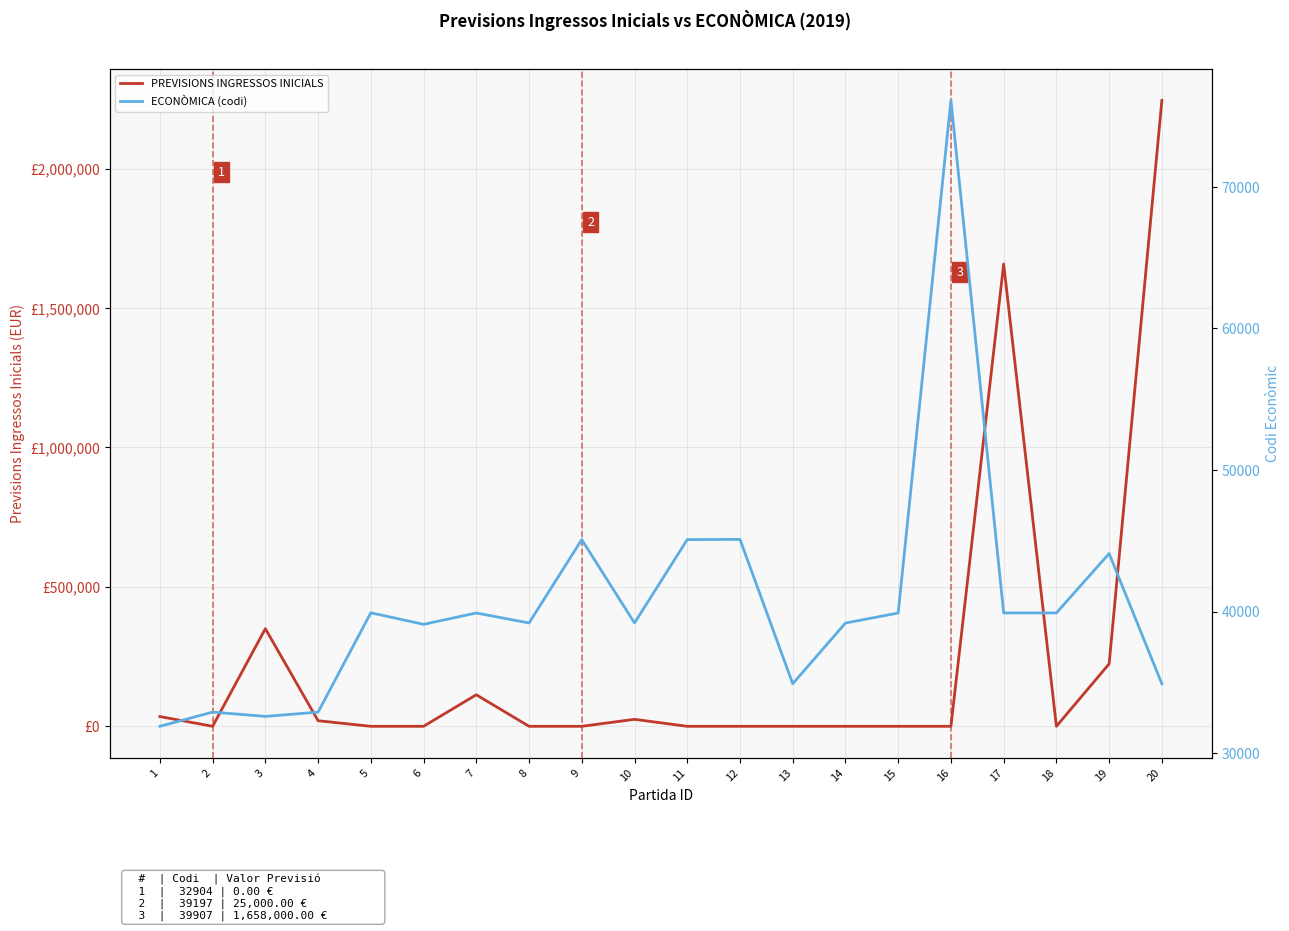

How many data points does each series have?

20